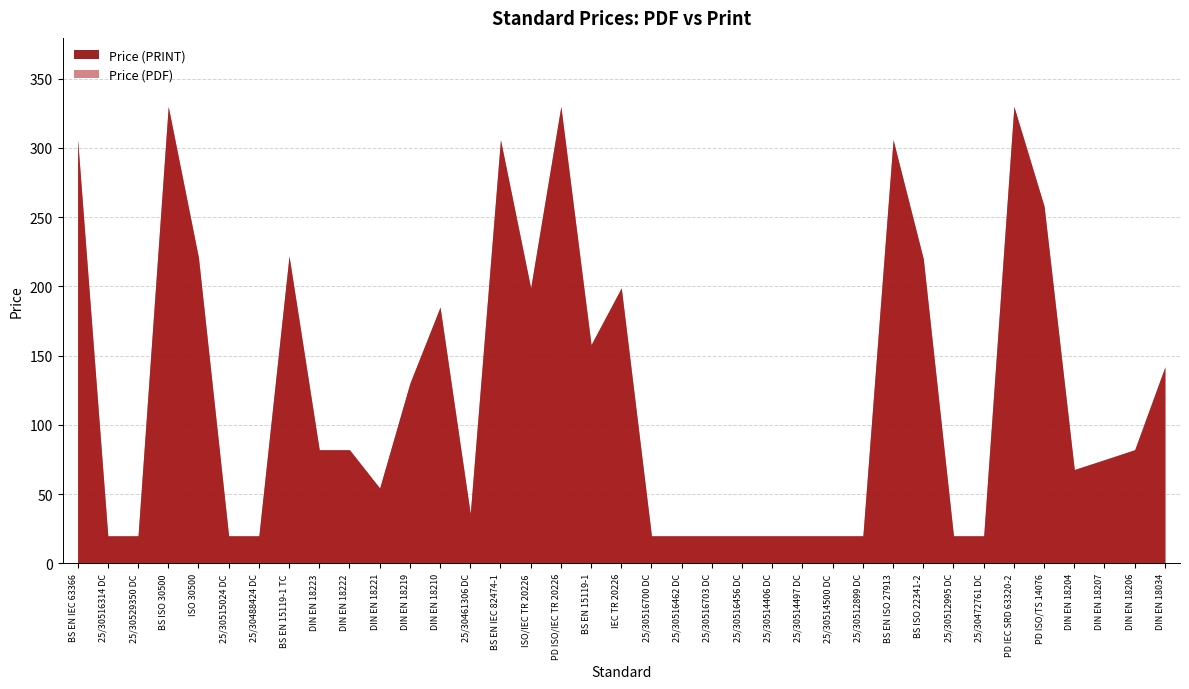

What is the difference between the second highest and minimum values in the Price (PRINT) series?

310.0